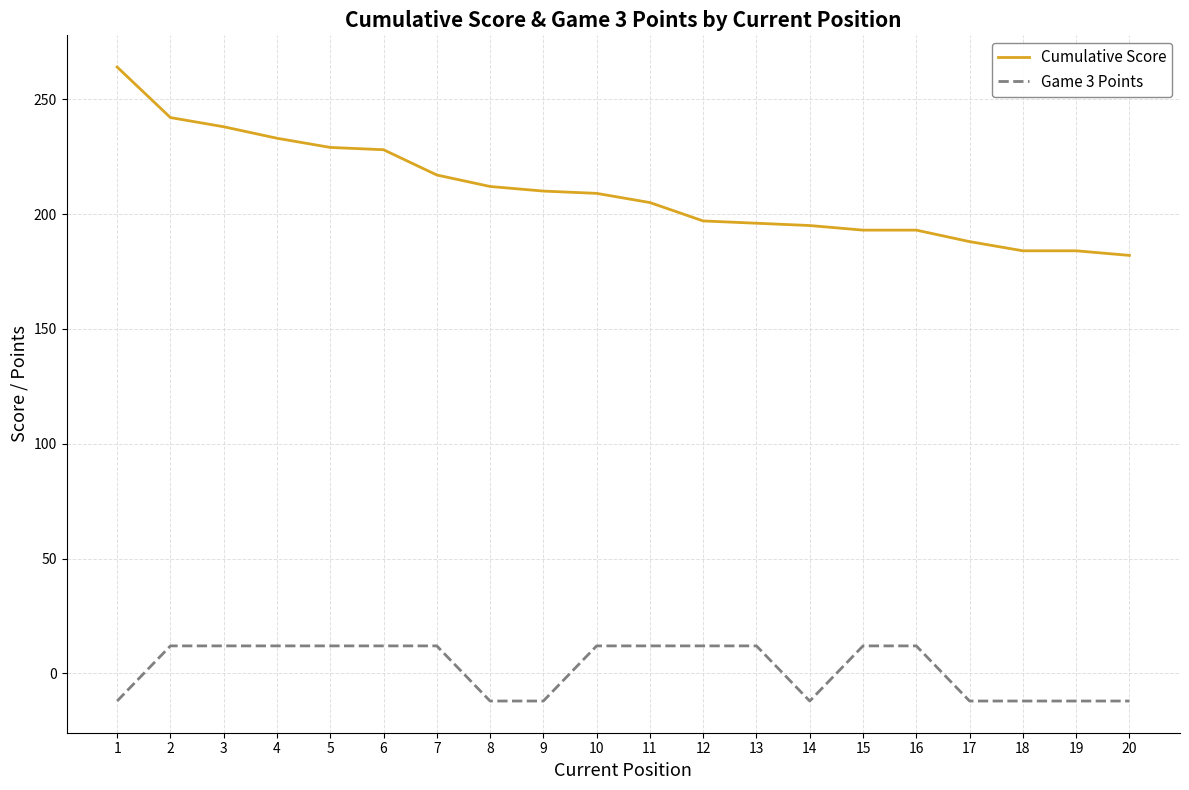

True or false: Game 3 Points and Cumulative Score intersect in this chart.

False